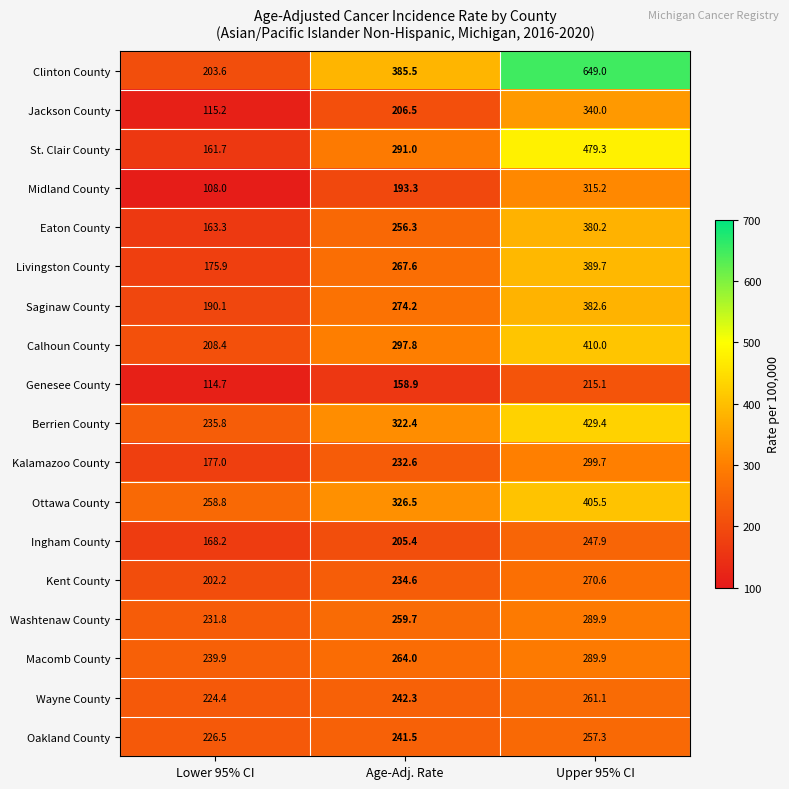

At how many categories does at least one series exceed 115?

3